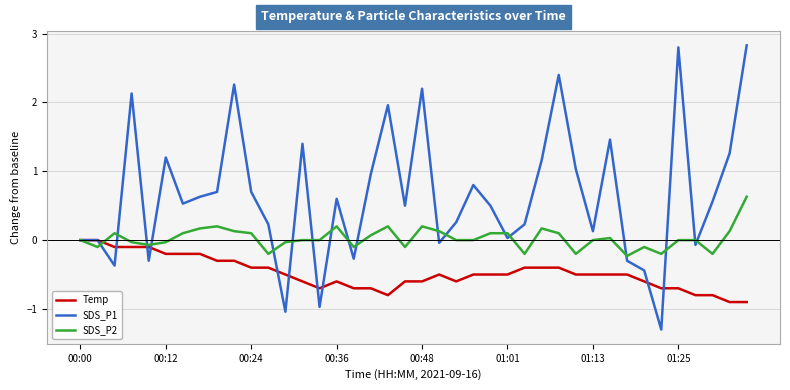

What are all the series names shown in the legend?

Temp, SDS_P1, SDS_P2